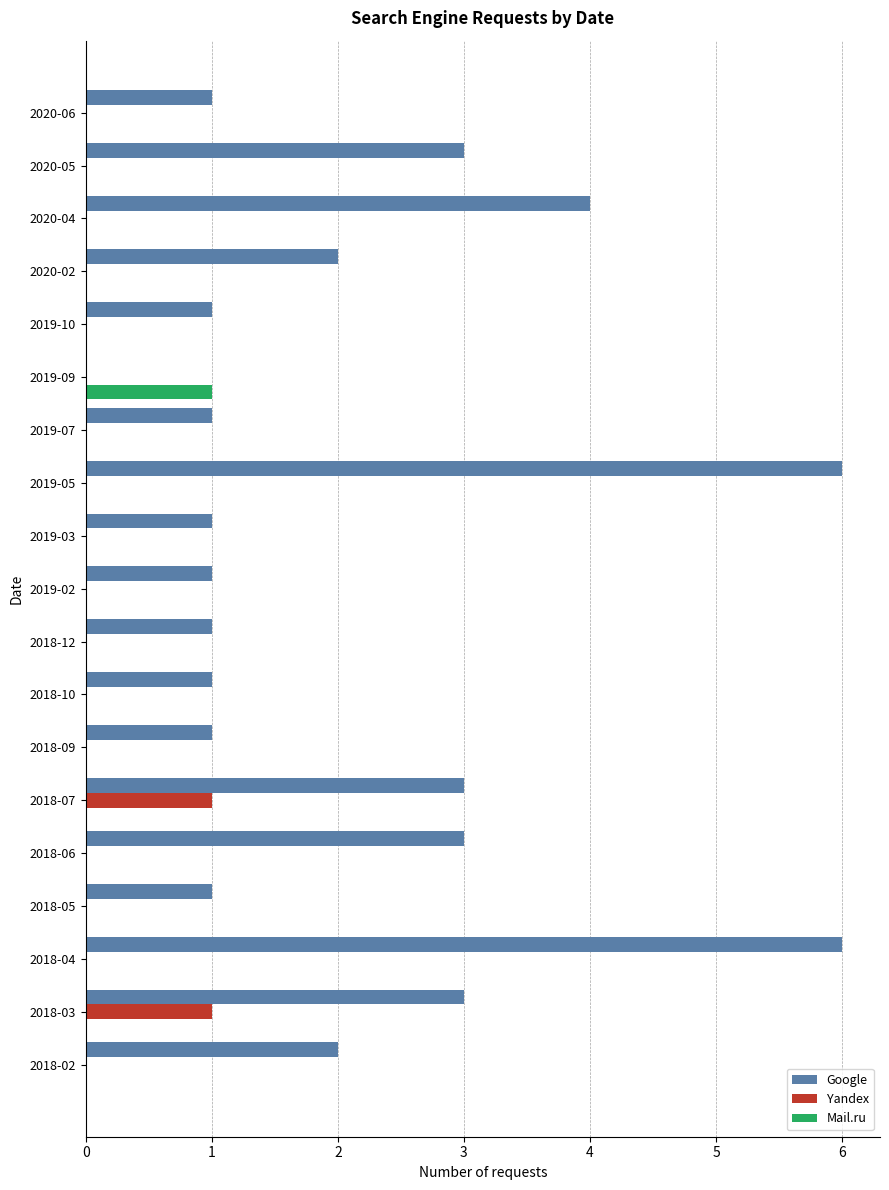

Which series changed the most between 2018-02 and 2018-05?

Google